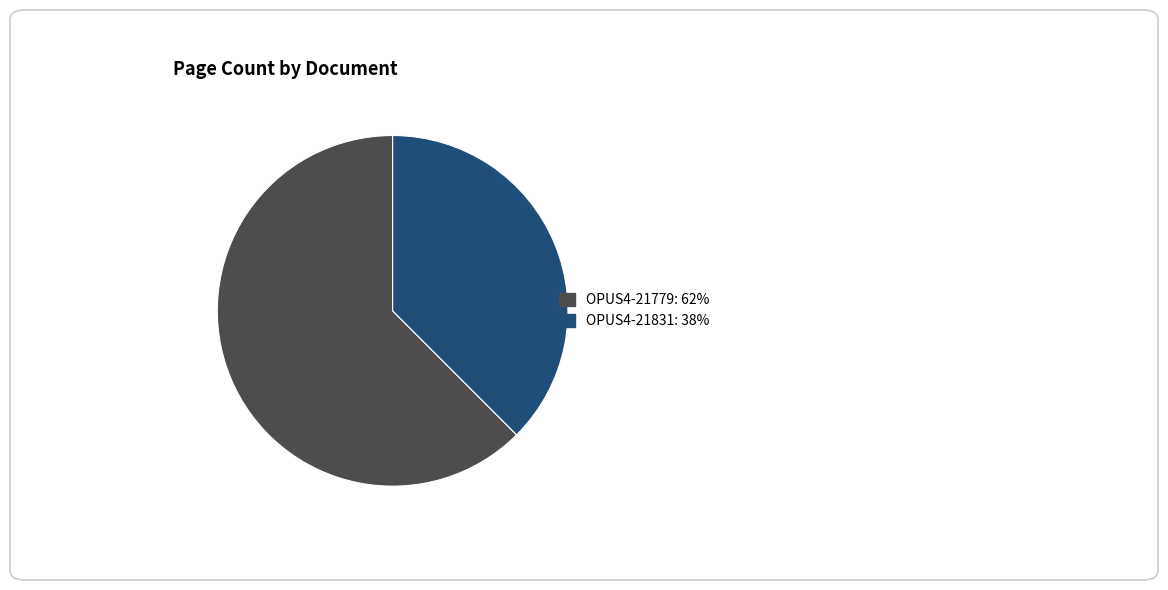

Rank the categories by value from lowest to highest.

OPUS4-21831, OPUS4-21779